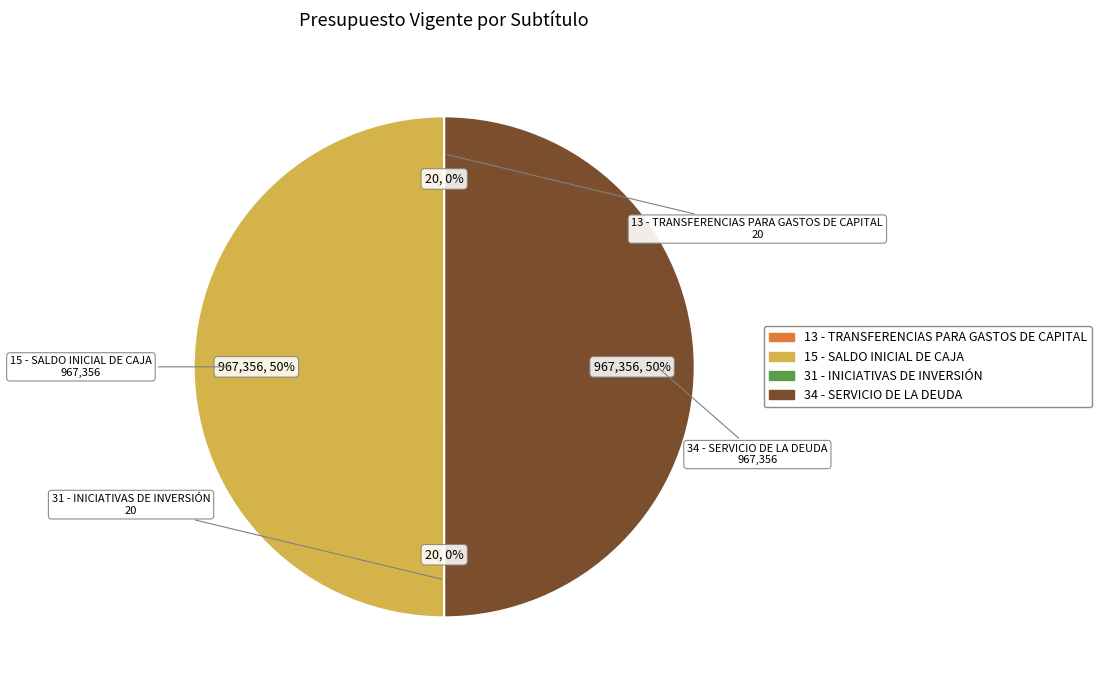

To the nearest percent, what is the difference between the largest and smallest slice percentages?

50%